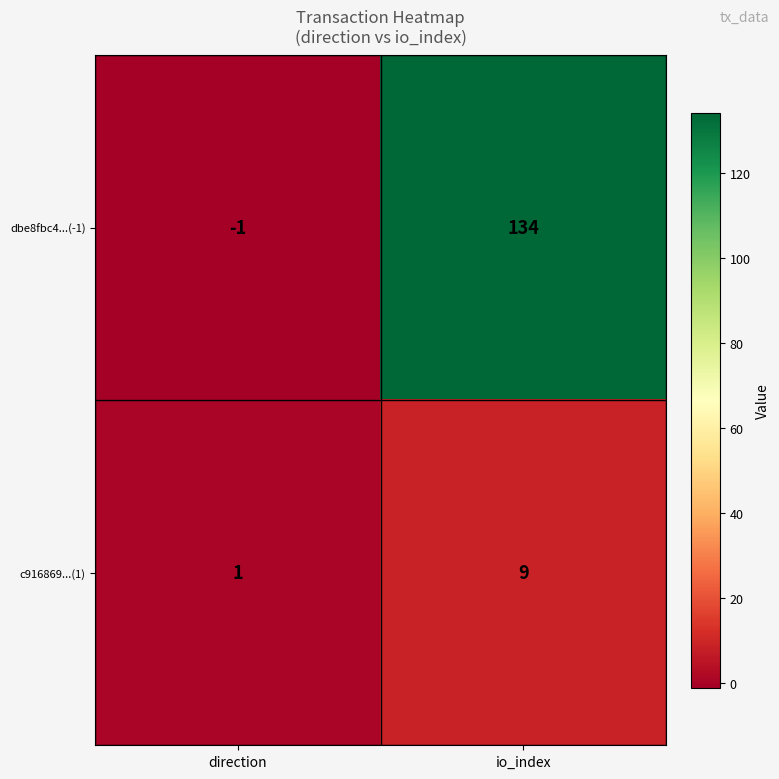

What is the difference between the maximum and minimum values in the dbe8fbc4...(-1) series?

135